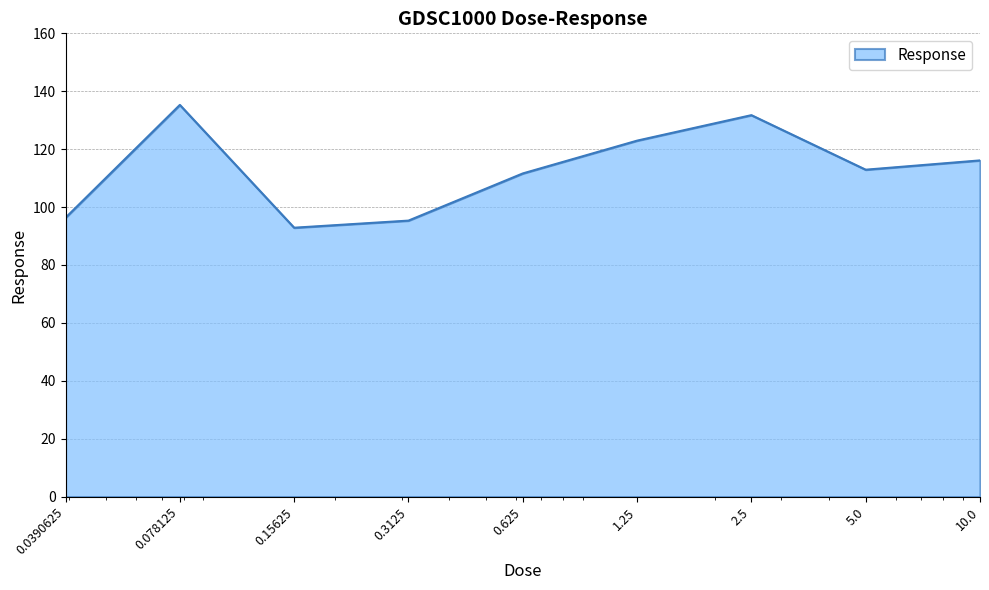

What is the difference between the maximum and minimum values?

42.4